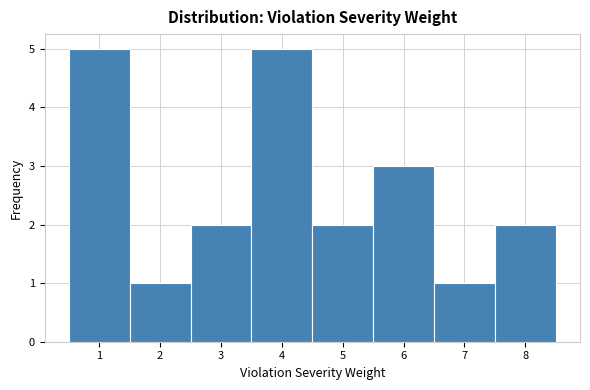

Reading left to right, transcribe this chart: for each bar, give the range it covers on the x-axis and its height. The values are not printed on the chart, so give them approximately, as read against the axis.

0.5 to 1.5: 5
1.5 to 2.5: 1
2.5 to 3.5: 2
3.5 to 4.5: 5
4.5 to 5.5: 2
5.5 to 6.5: 3
6.5 to 7.5: 1
7.5 to 8.5: 2